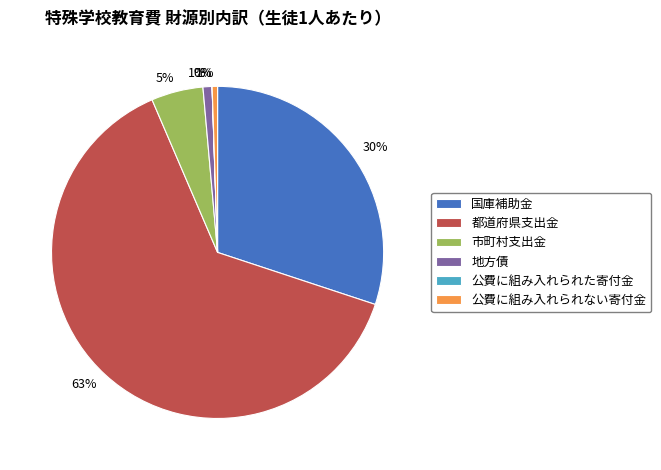

Is it true that 公費に組み入れられない寄付金 is 1% of the pie?

True